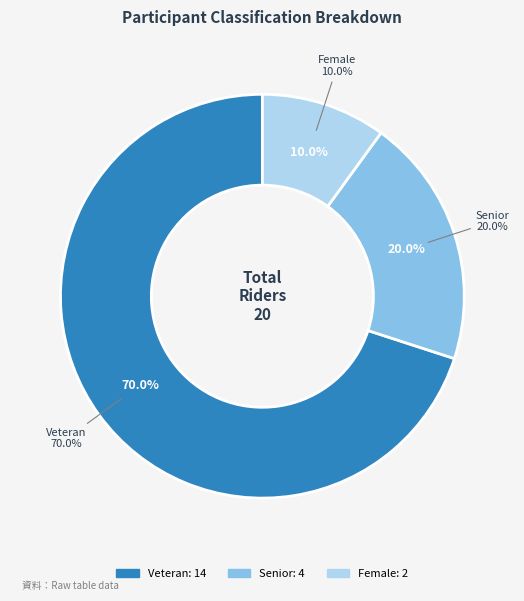

Which has a higher value, Senior or Female?

Senior